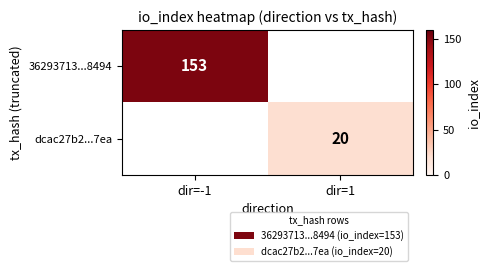

The dcac27b2...7ea series shows 20 at dir=1. True or false?

True